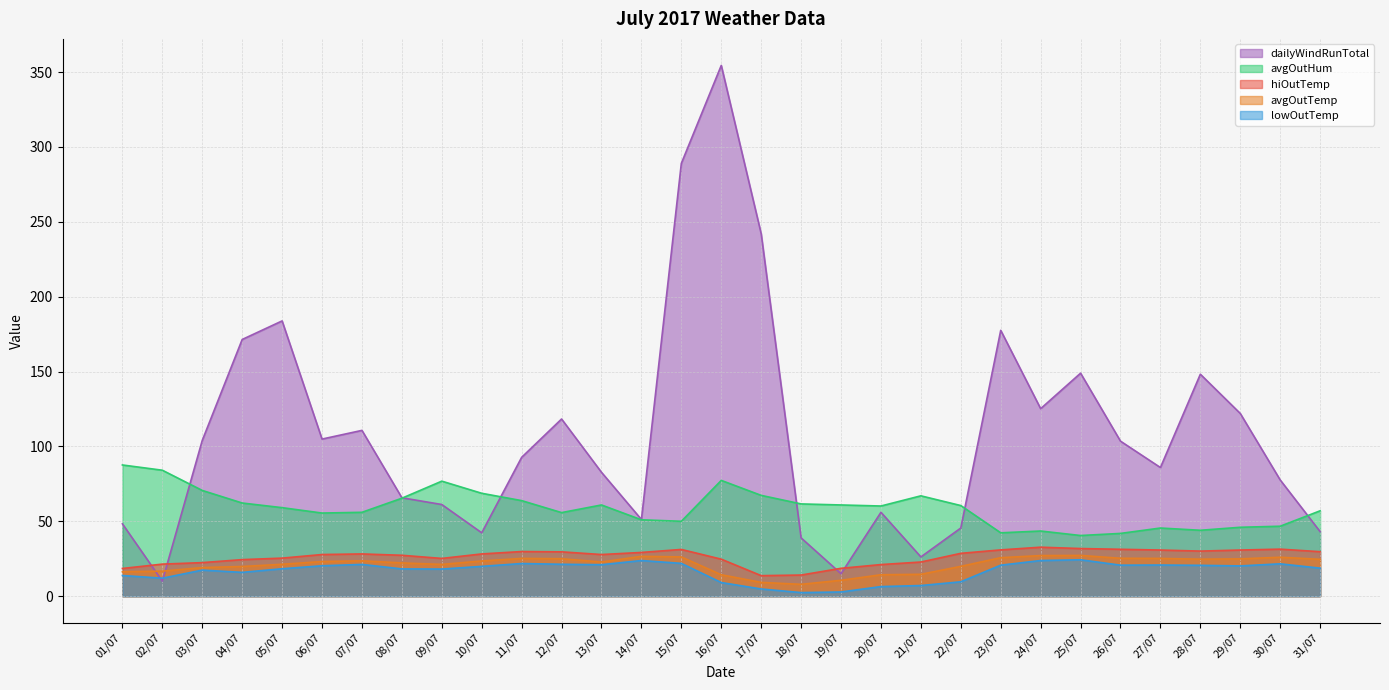

How many interior local peaks does the avgOutHum series have?

6